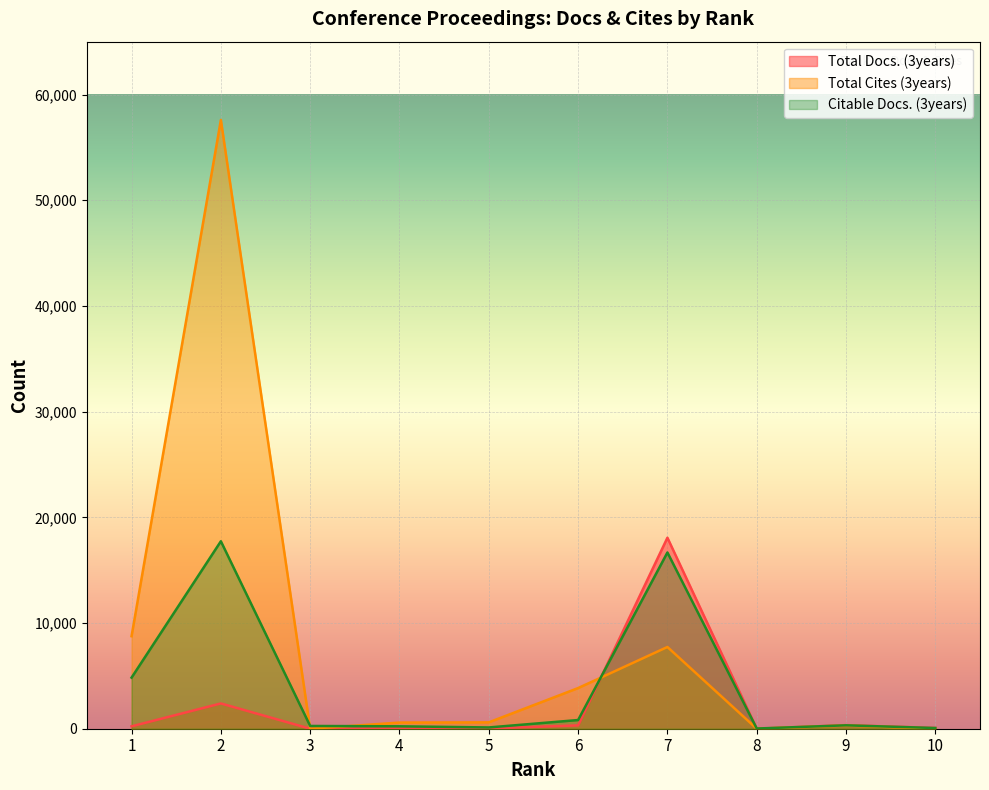

Rank the series by their maximum value, from lowest to highest.

Citable Docs. (3years), Total Docs. (3years), Total Cites (3years)